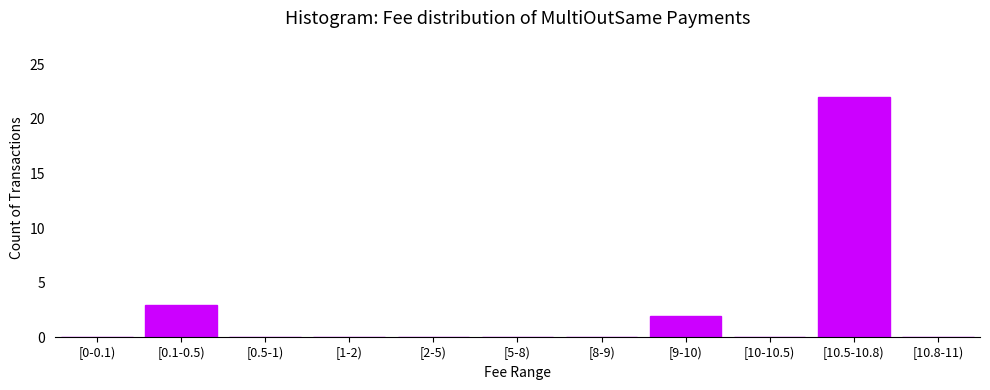

Reading left to right, transcribe all the data shown in this chart.

[0-0.1)=0	[0.1-0.5)=3	[0.5-1)=0	[1-2)=0	[2-5)=0	[5-8)=0	[8-9)=0	[9-10)=2	[10-10.5)=0	[10.5-10.8)=22	[10.8-11)=0